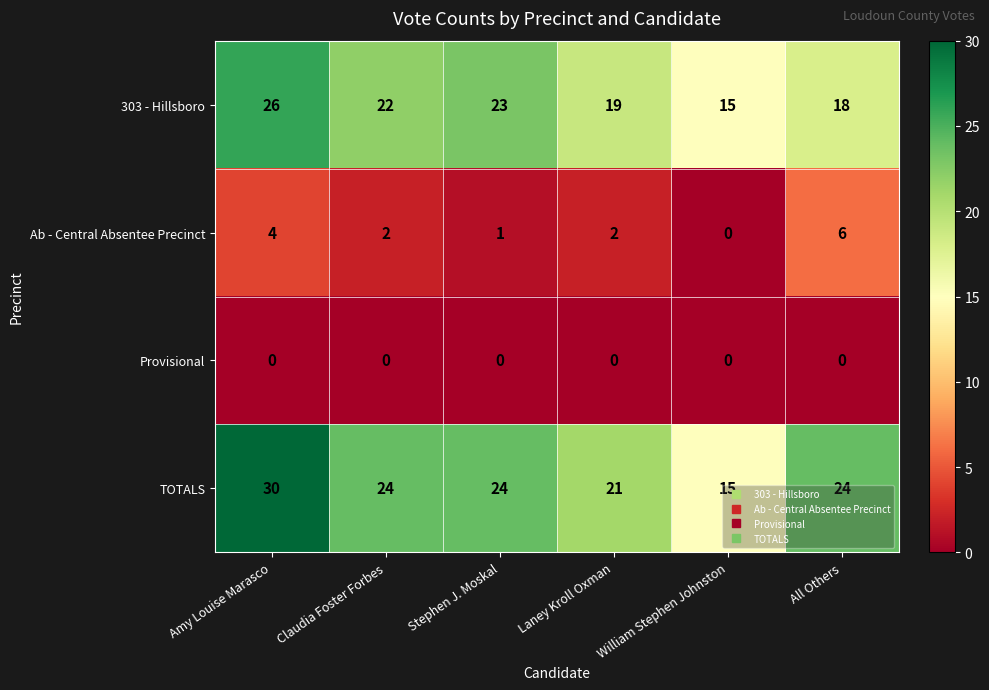

Which series has the largest total across all categories?

TOTALS